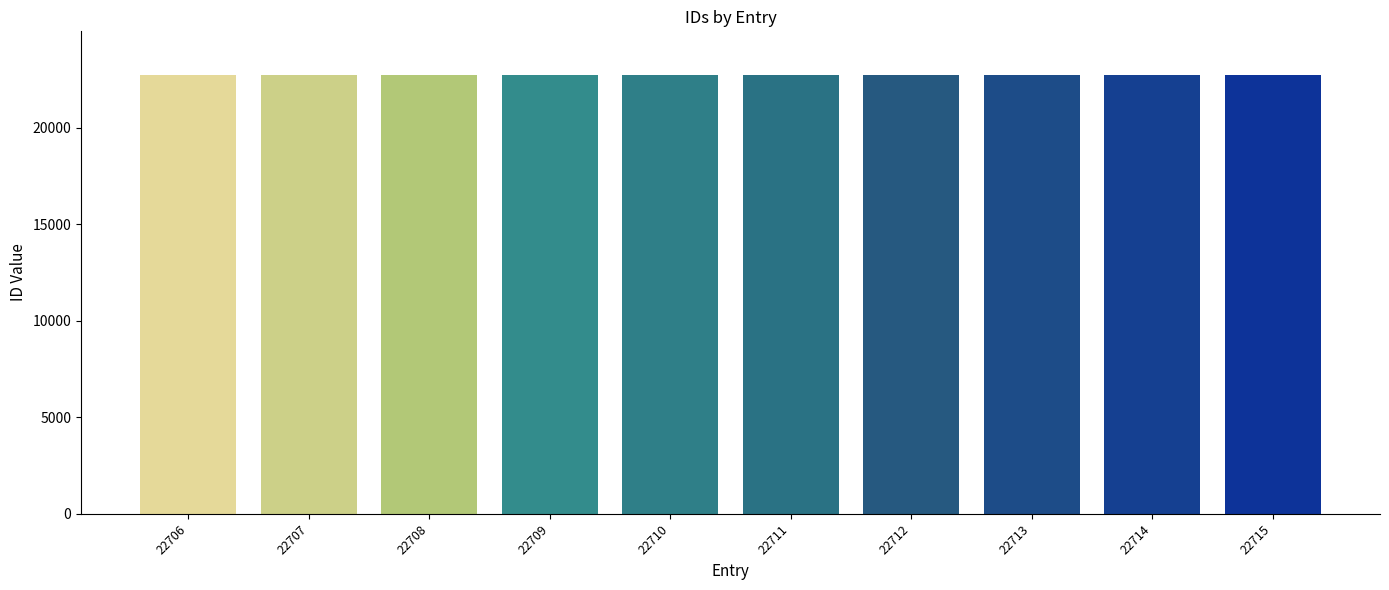

Count the number of categories in the chart.

10